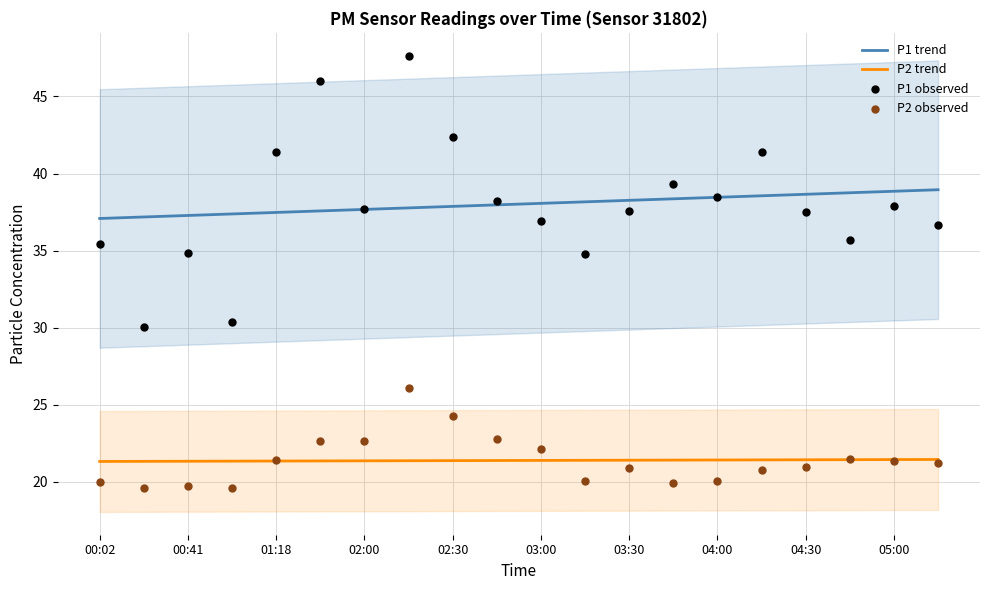

At how many categories does at least one series exceed 22?

20